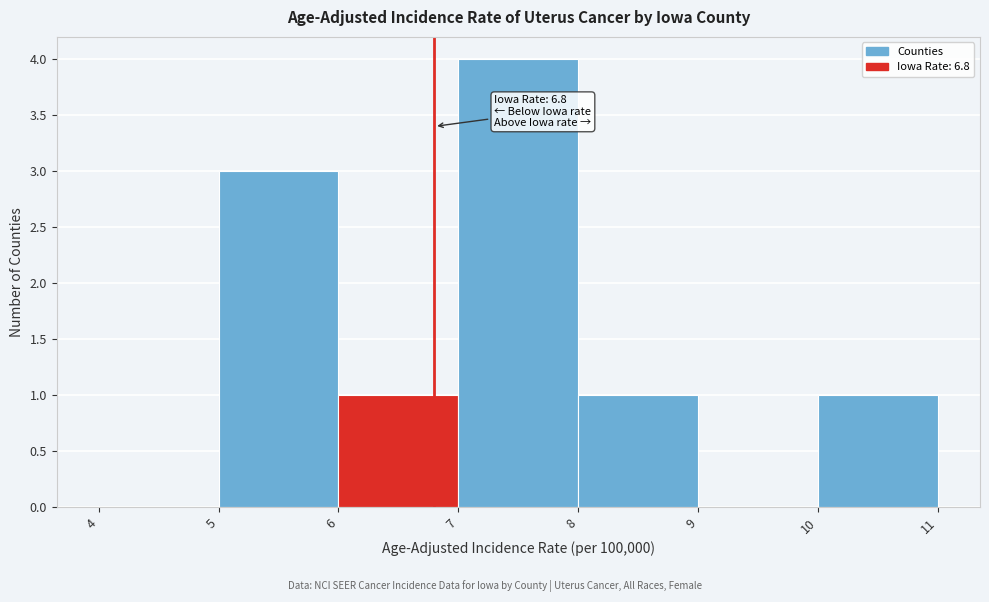

Over which range of the x-axis is the bar tallest?

7 to 8